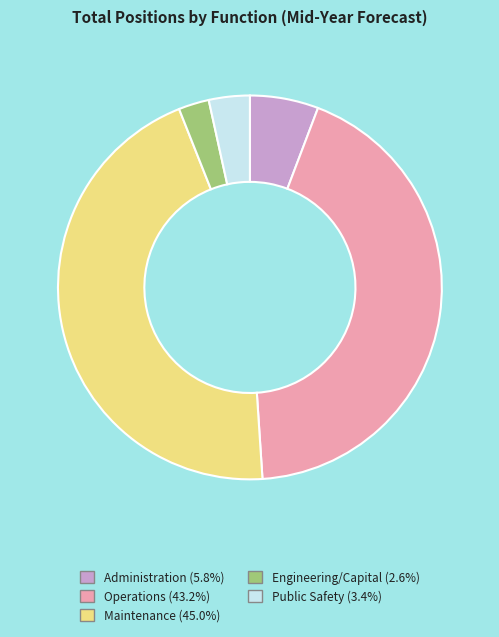

How many segments does this pie chart have?

5